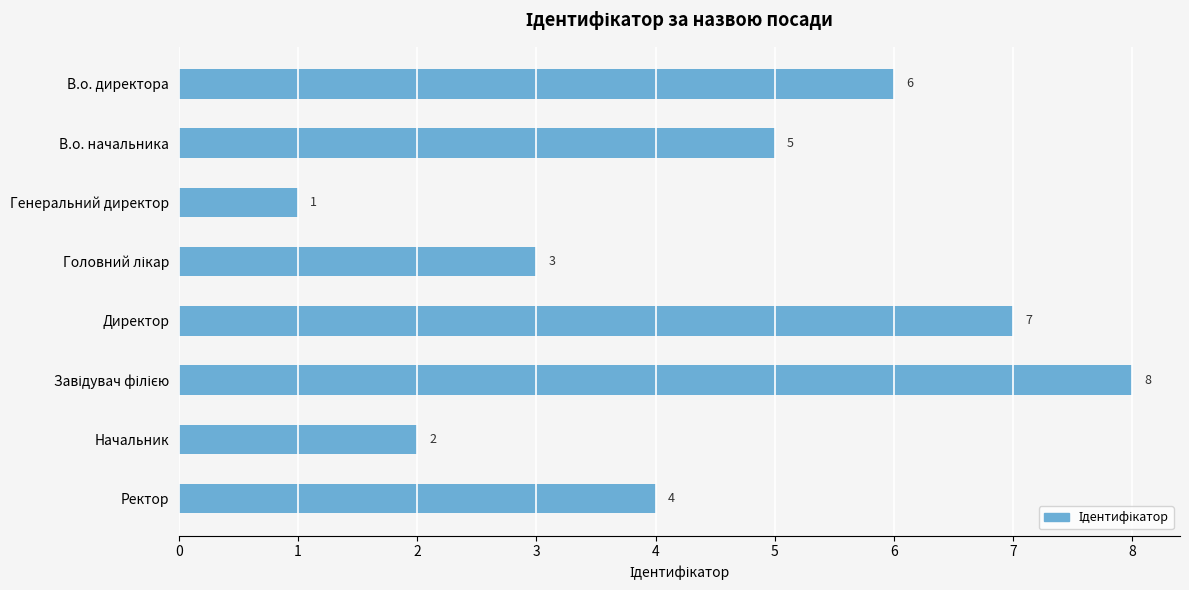

Read the value at В.о. директора.

6